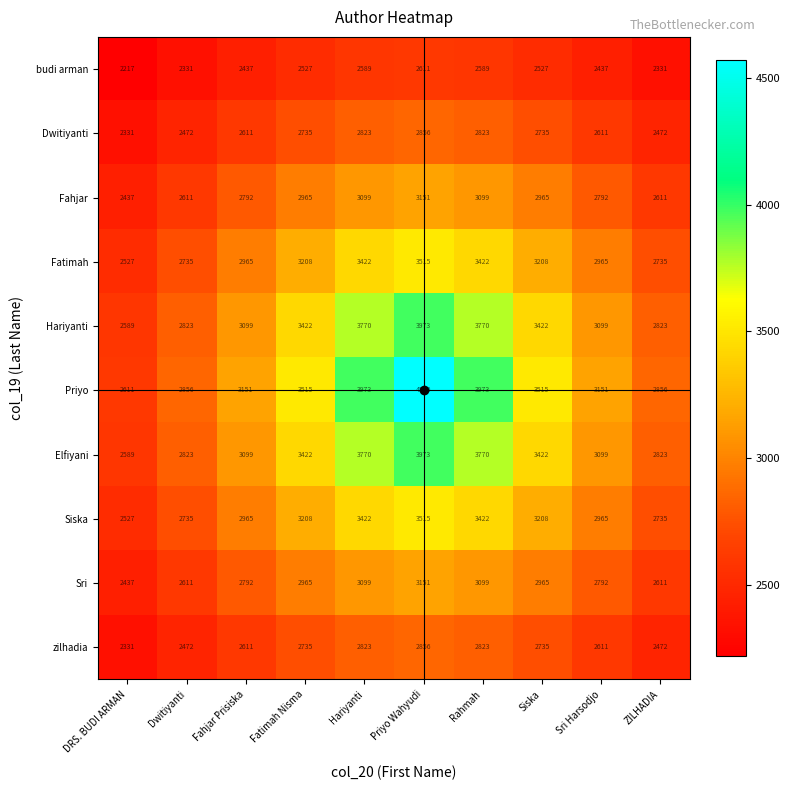

Which series has the largest range (max minus min)?

Priyo